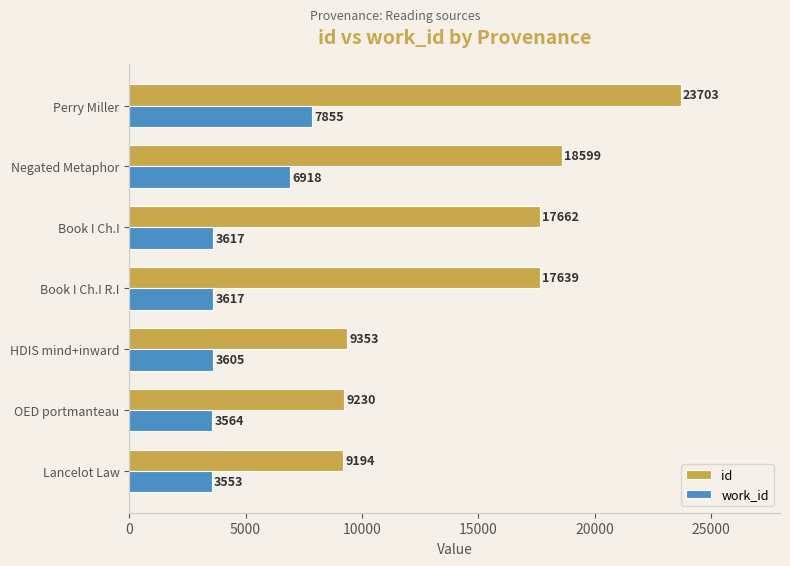

Is it true that work_id equals 3564 at OED portmanteau?

True